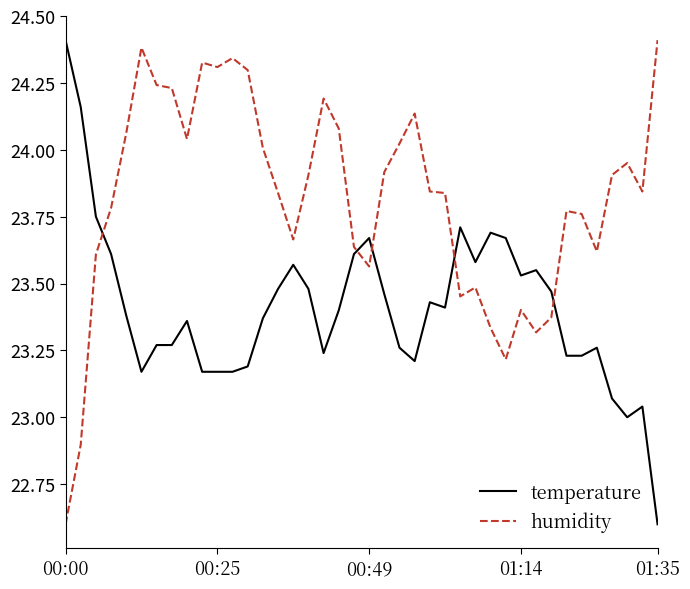

Rank the series by their average value, from lowest to highest.

temperature, humidity